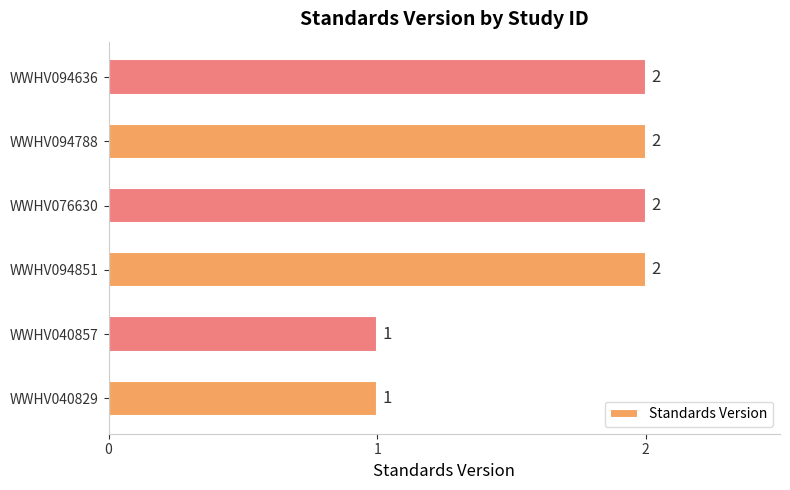

How many categories are shown in the chart?

6